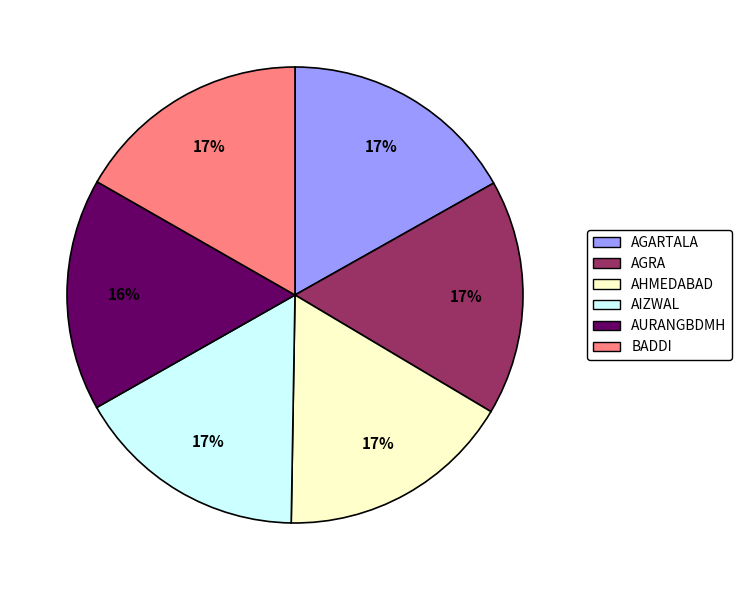

To the nearest percent, what is the combined percentage of AURANGBDMH and AGRA?

33%